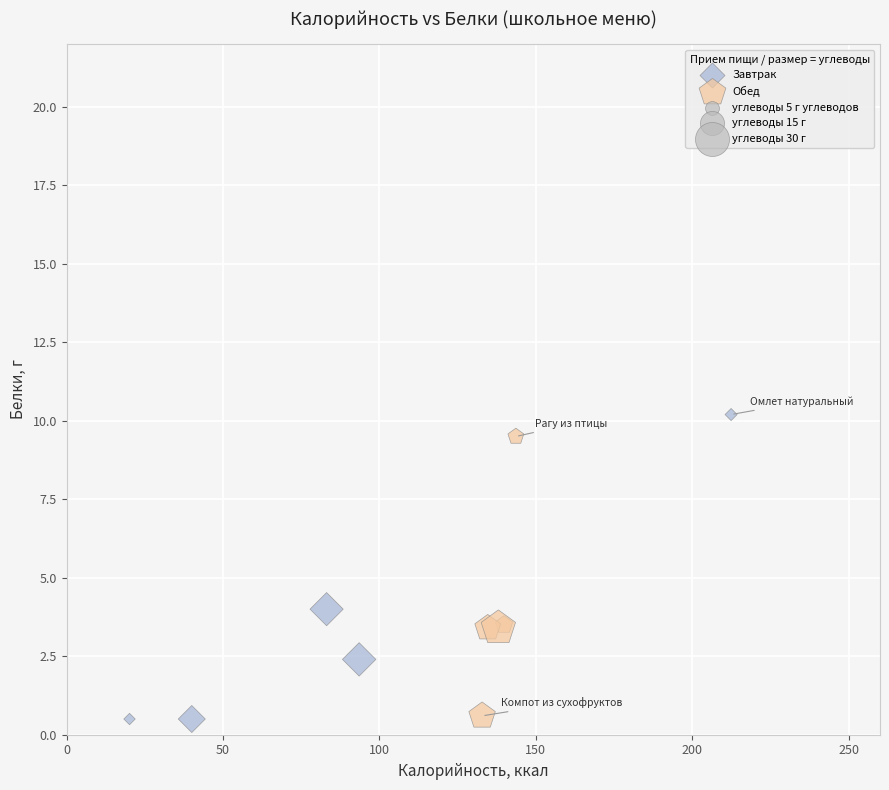

Which series has the largest Y range (max minus min)?

Завтрак